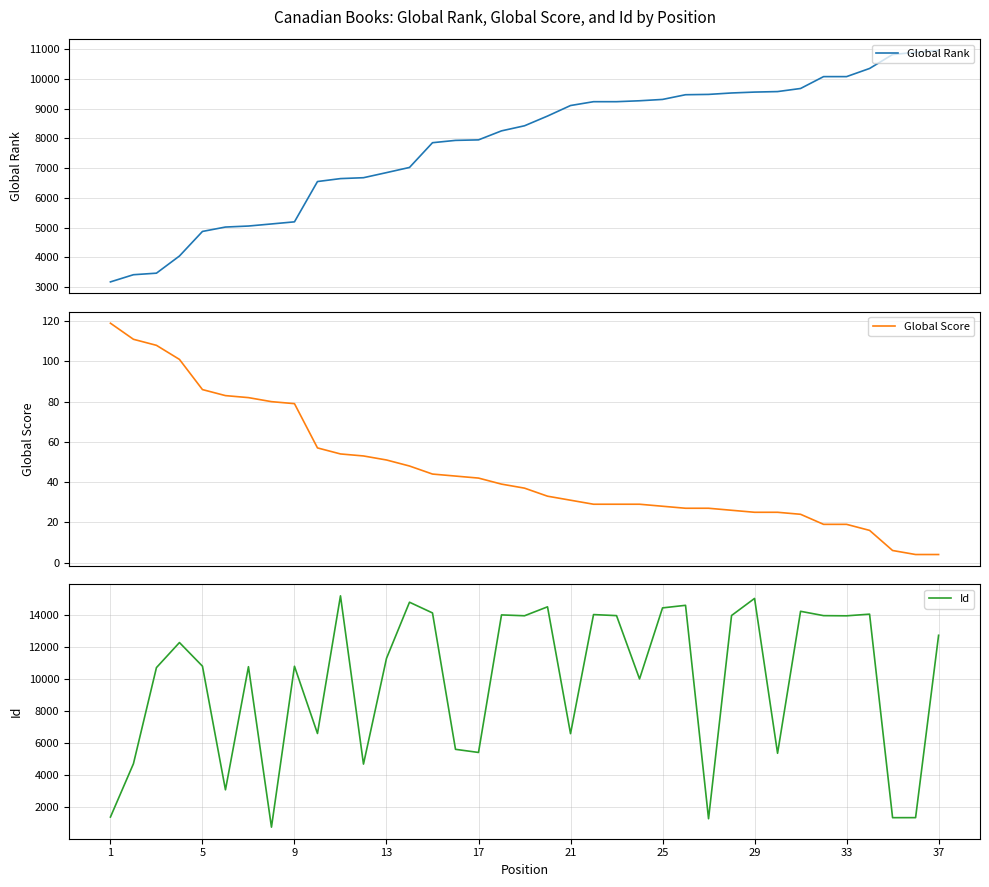

What are all the series names shown in the legend?

Global Rank, Global Score, Id